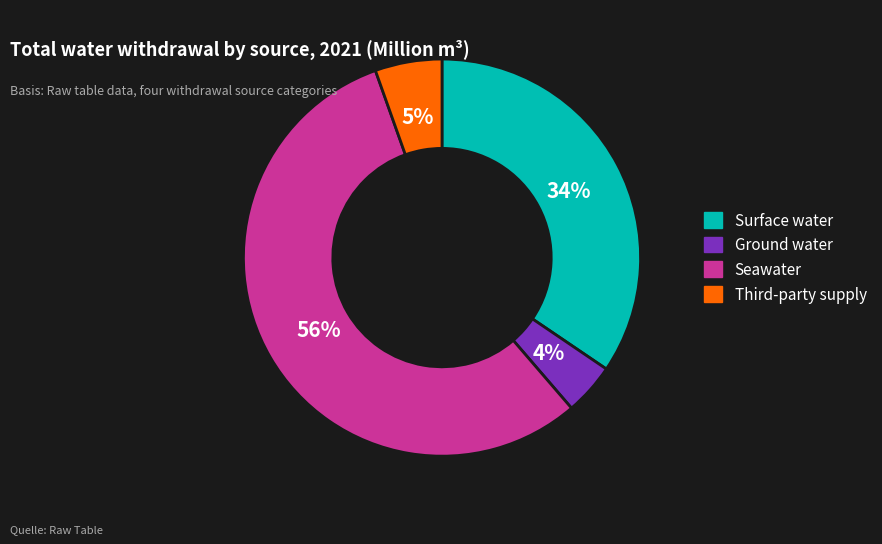

Does any single category account for the majority?

Yes